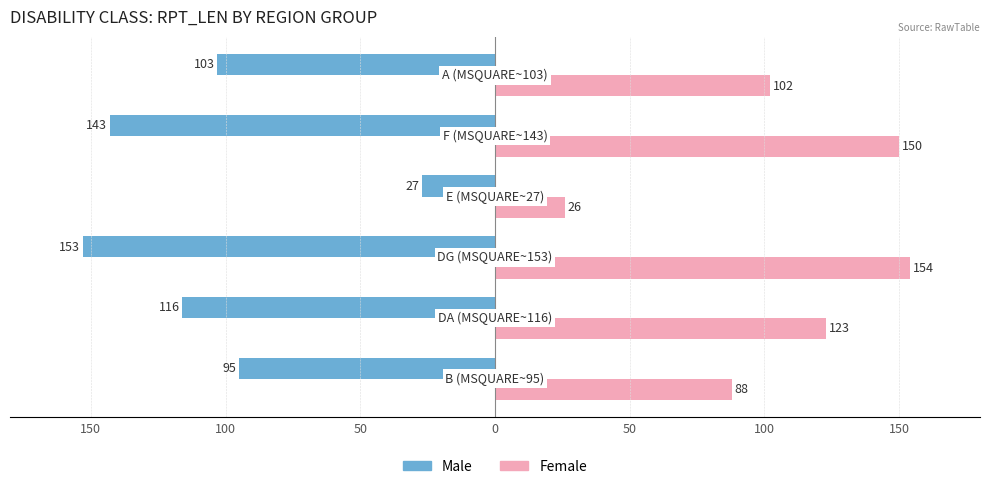

What are all the series names shown in the legend?

Male, Female